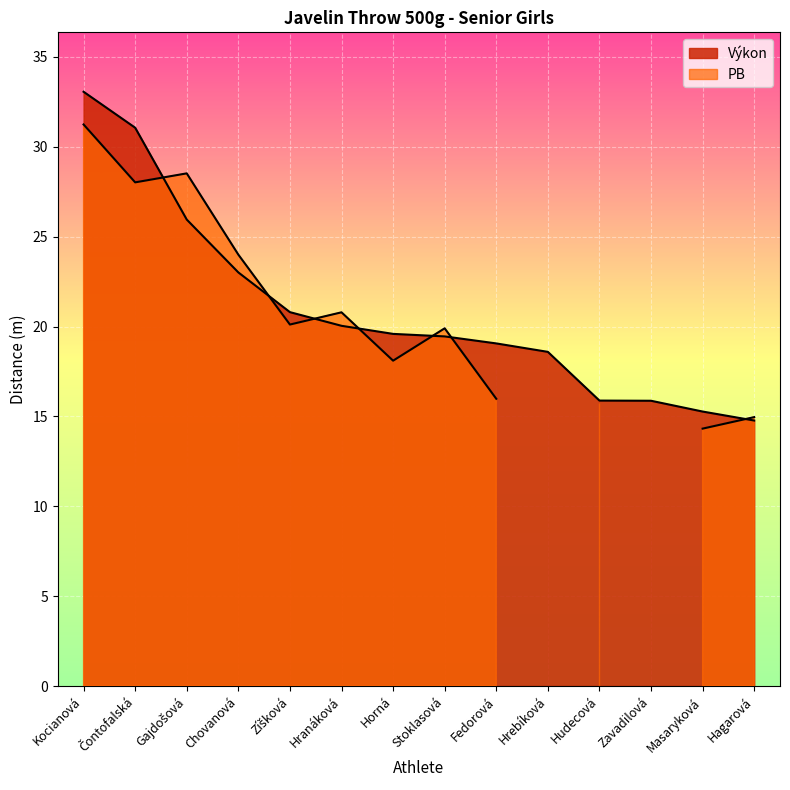

The value at Hagarová is 6.4. True or false?

False